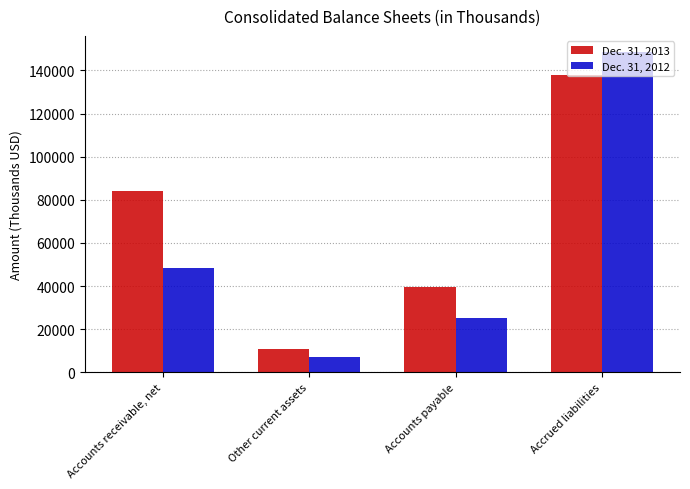

Does the chart contain any negative values?

No